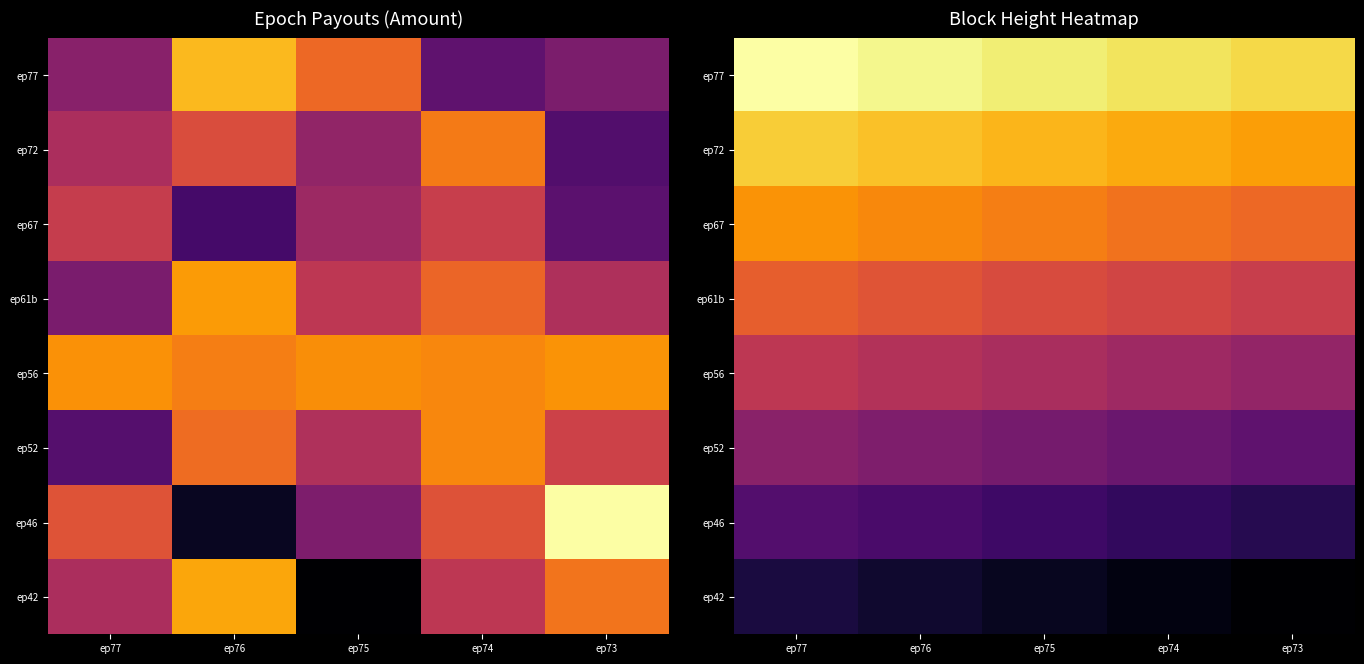

True or false: ep52 has a value of 247710 at ep76.

True